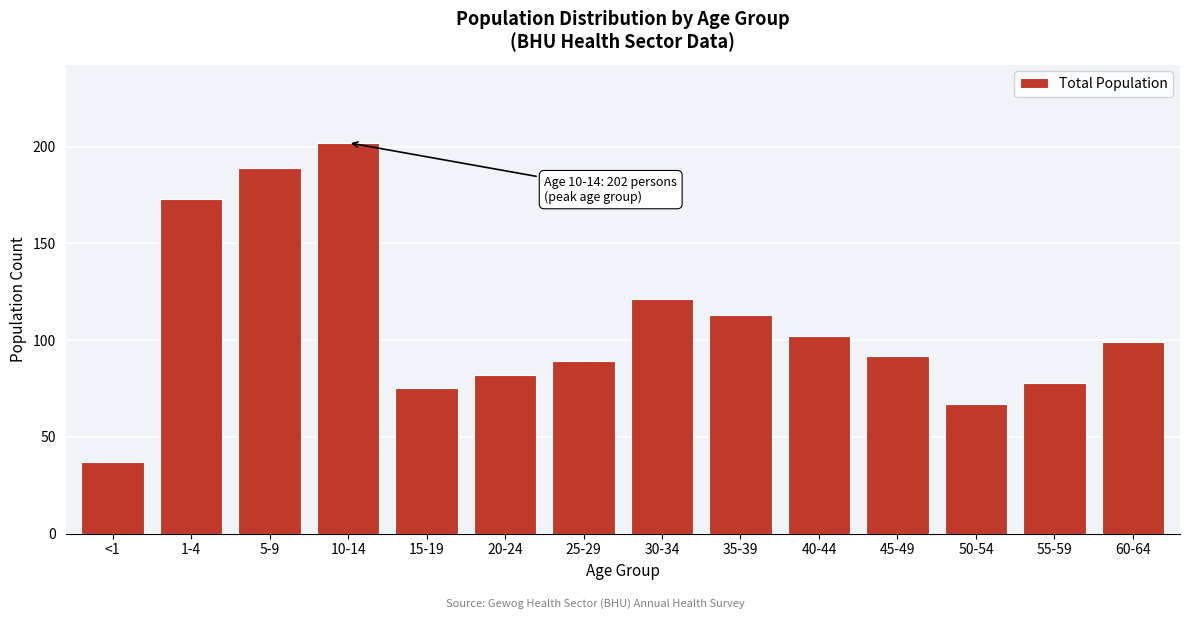

Reading left to right, what are all the values shown in this chart?

37	173	189	202	75	82	89	121	113	102	92	67	78	99